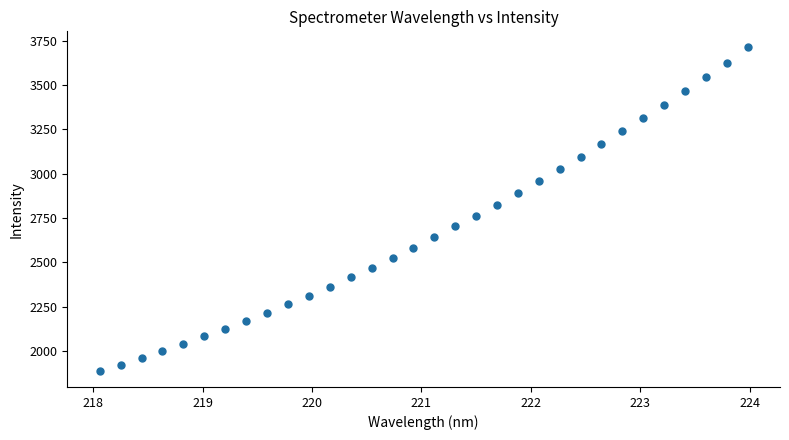

What is the range of X values (max minus min)?

5.9